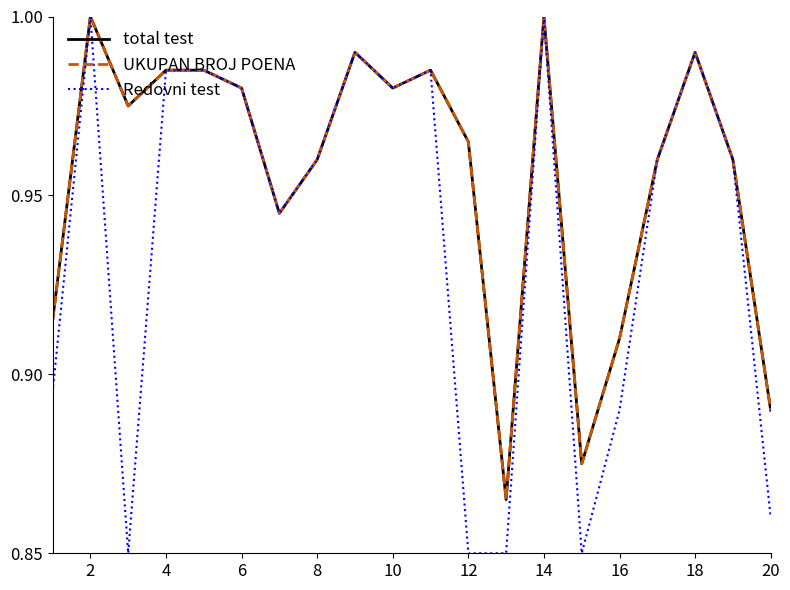

Is this an area chart (filled region under the line)?

No